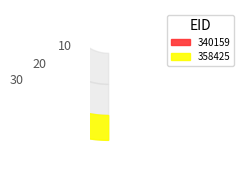

Is 340159 the majority of the pie?

No